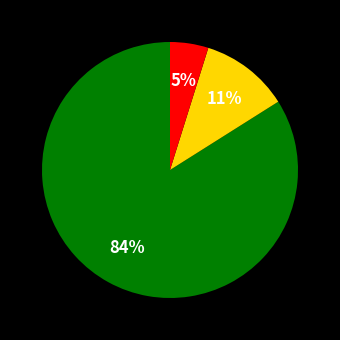

To the nearest percent, what is the average slice percentage?

33%